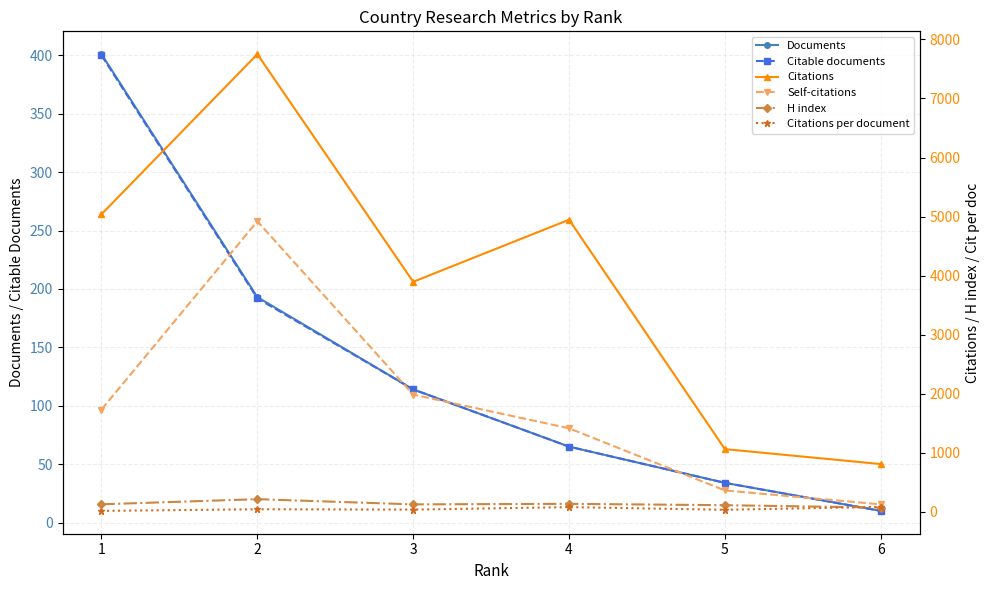

Rank the series at 5 from lowest to highest value.

Citations per document, Documents, Citable documents, H index, Self-citations, Citations